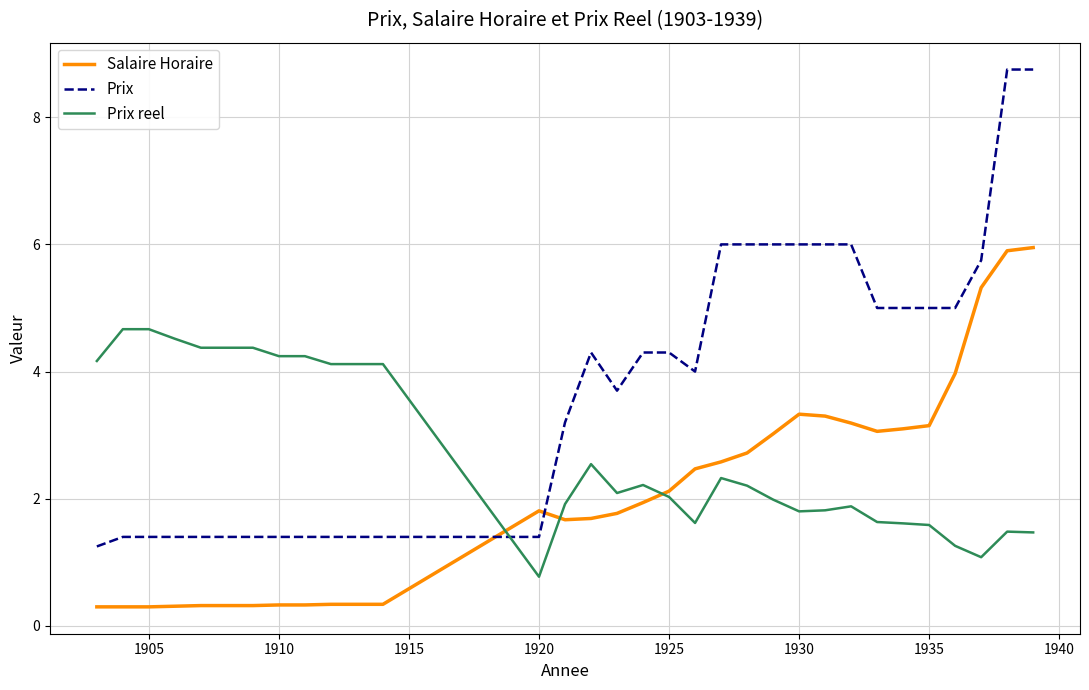

After their last crossing, which series has the higher values: Prix or Salaire Horaire?

Prix